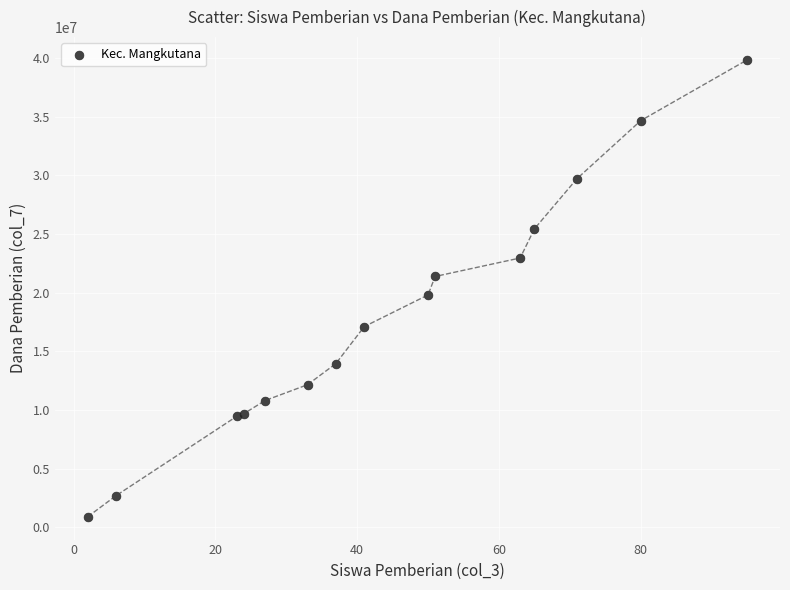

What Y value in the scatter plot is closest to 20362500?

19800000